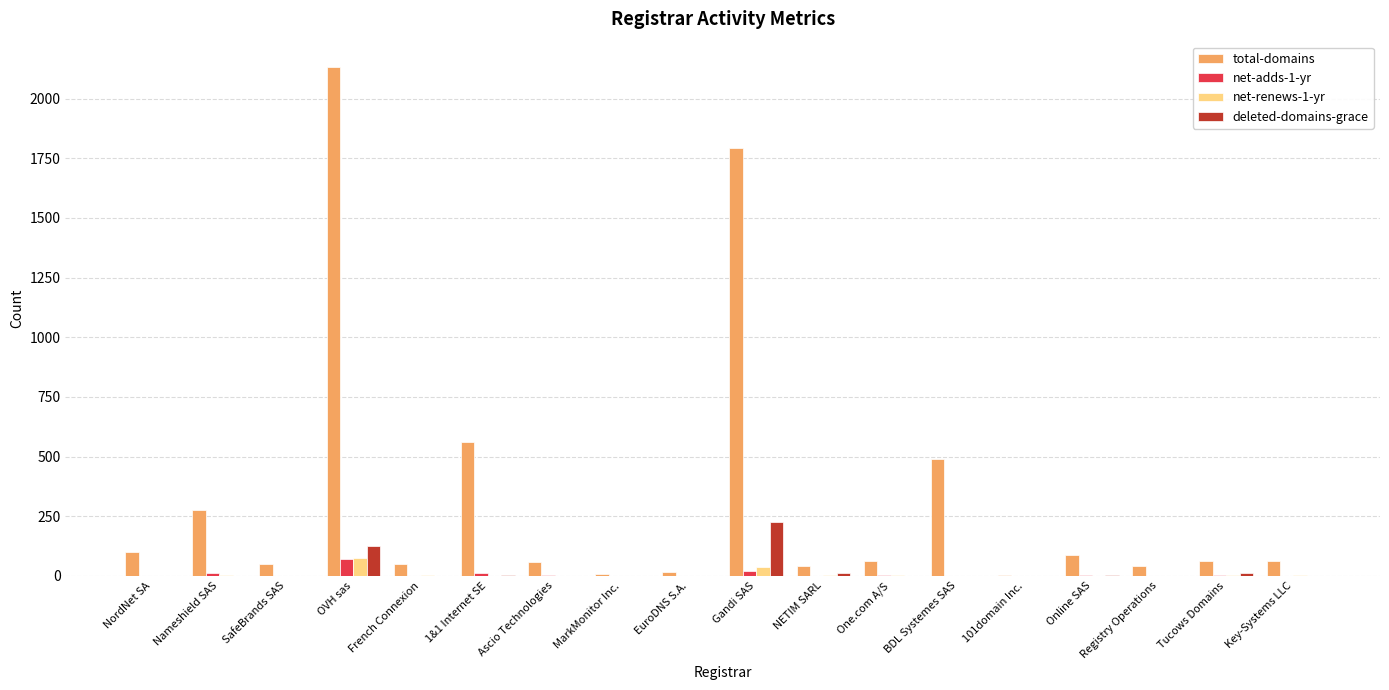

At which category is the sum across all series the highest?

OVH sas